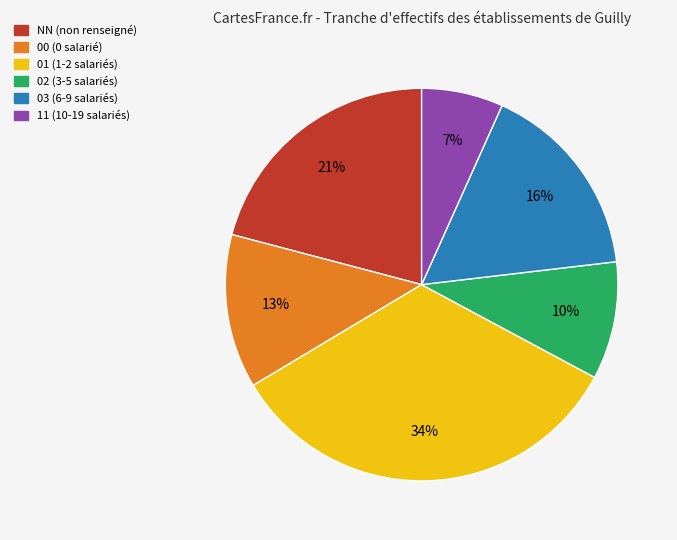

What percentage is the 03 slice, to the nearest percent?

16%